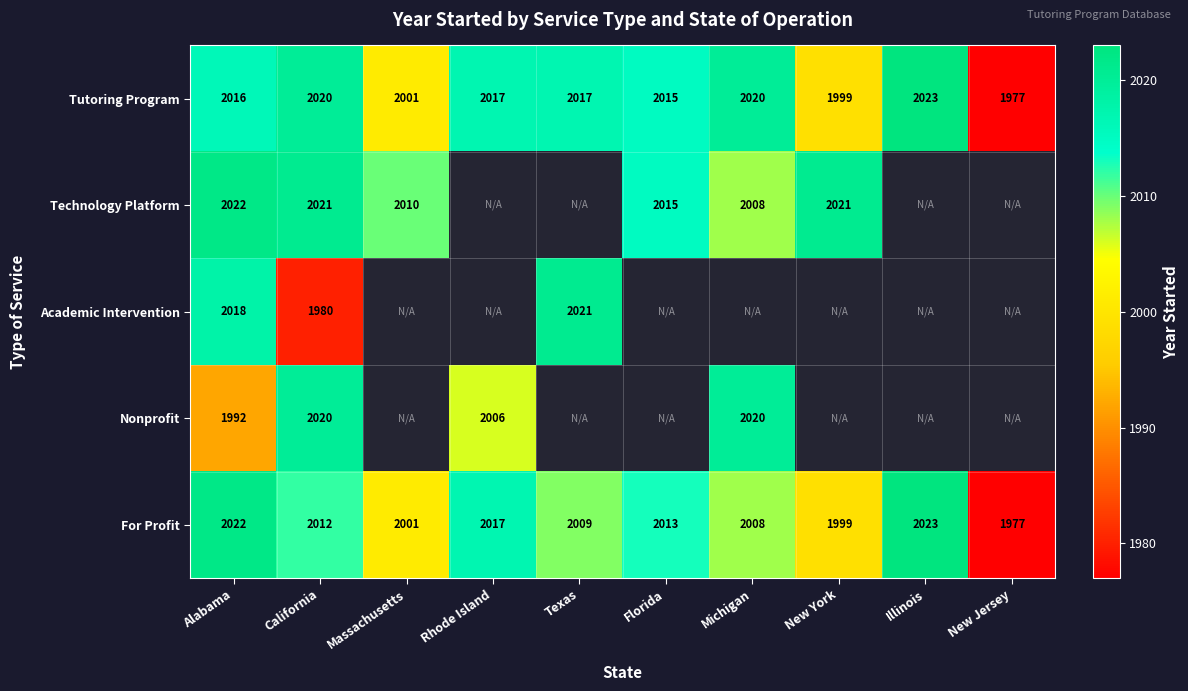

Which label corresponds to the largest value in the chart?

Illinois